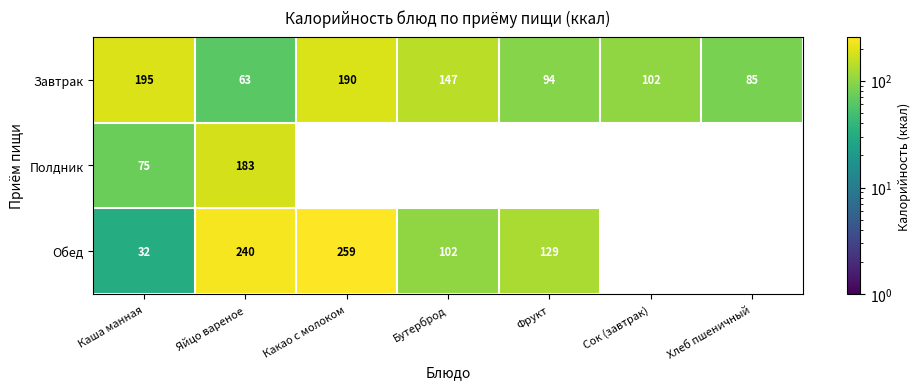

What is the approximate value of Завтрак at Какао с молоком?

190.0